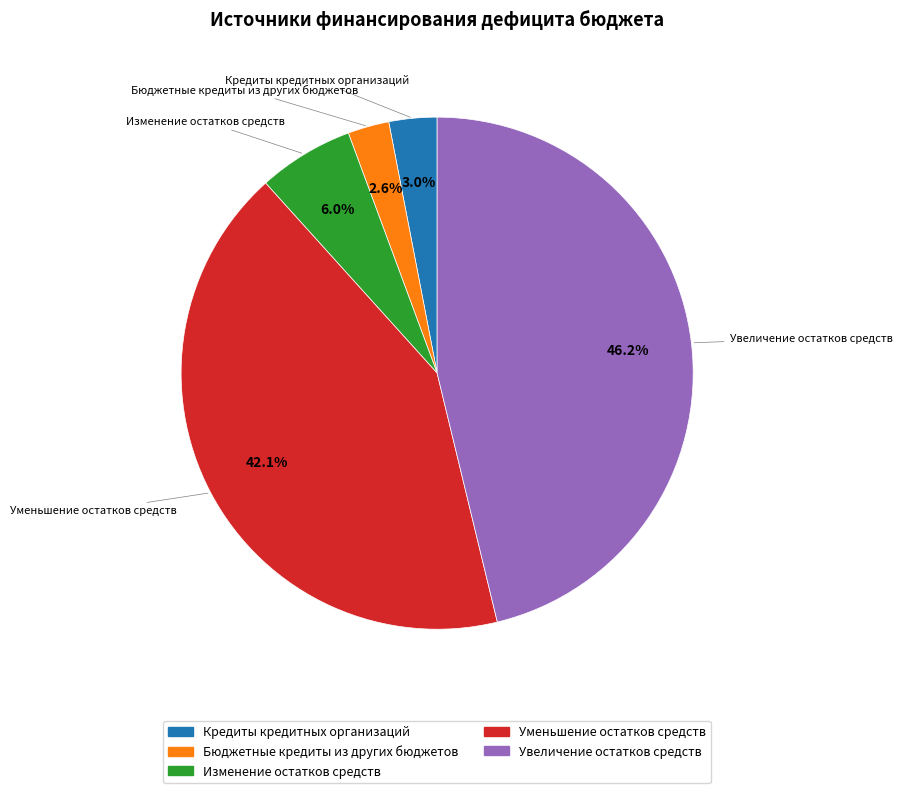

Between Изменение остатков средств and Увеличение остатков средств, which is larger?

Увеличение остатков средств